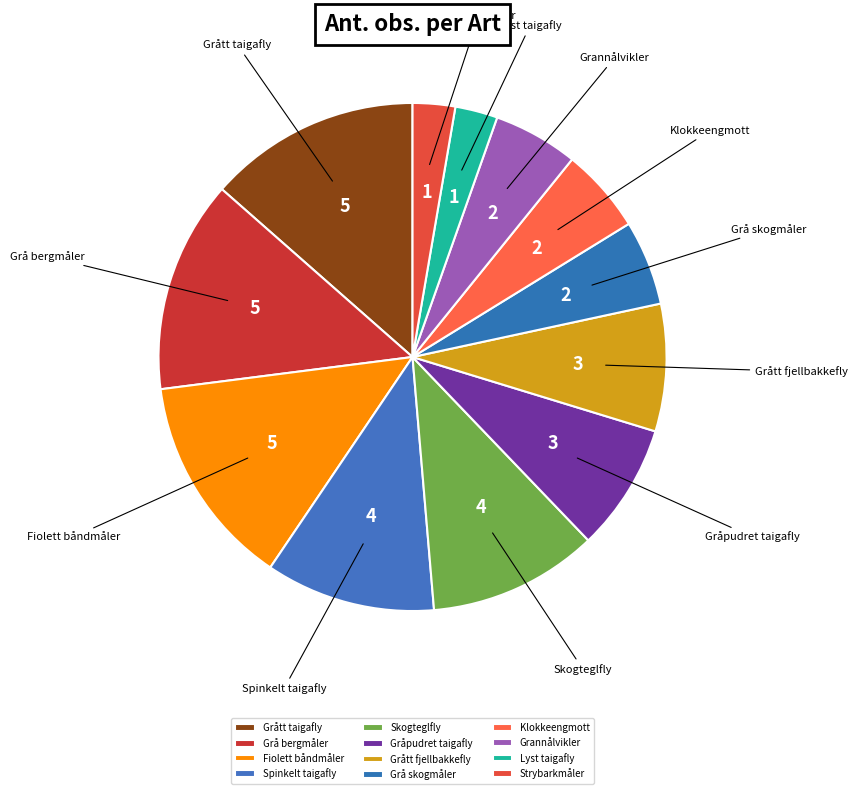

Which has a higher value, Skogteglfly or Grått fjellbakkefly?

Skogteglfly